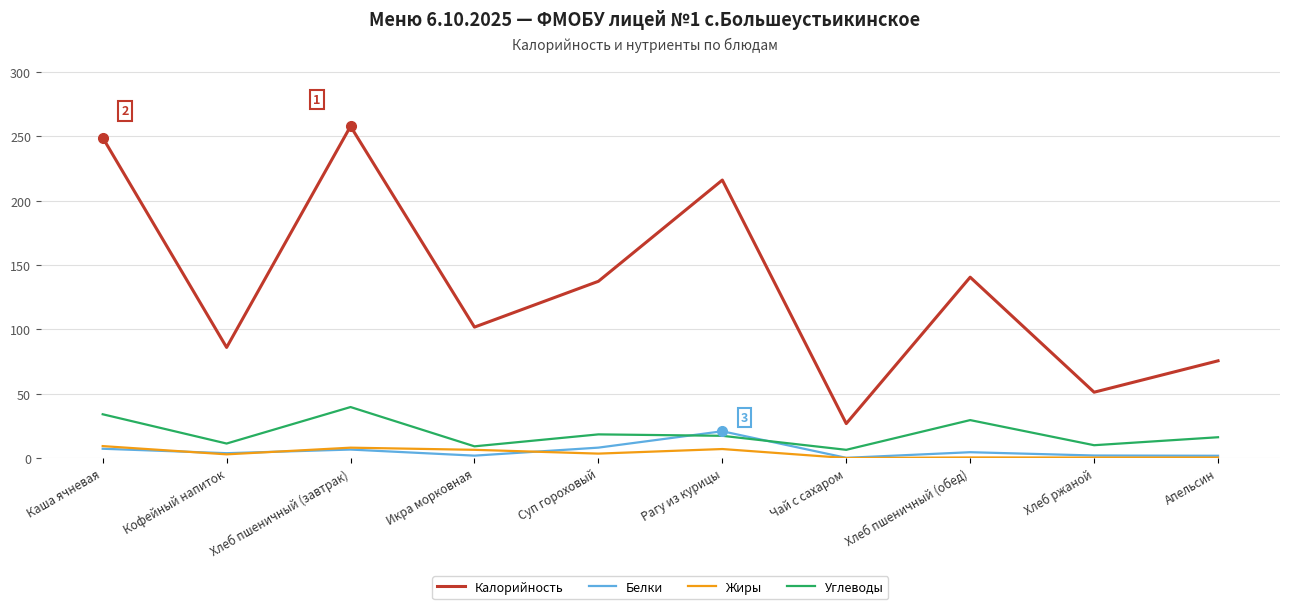

Is the value of Белки at Хлеб ржаной greater than the value of Жиры at Икра морковная?

No